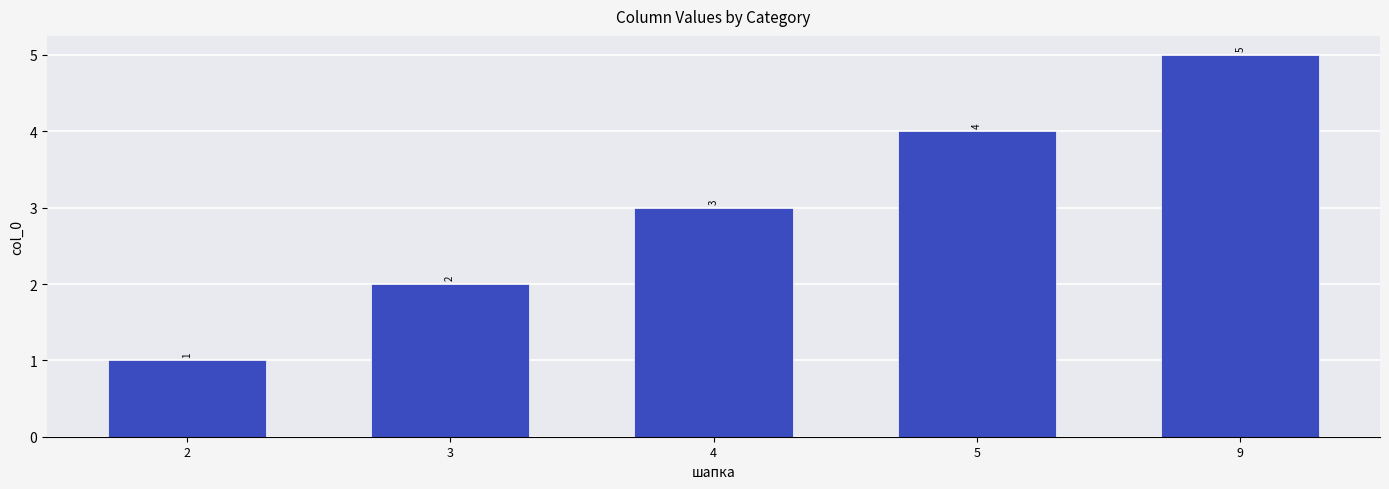

Are the bars grouped side by side (vs. stacked)?

No